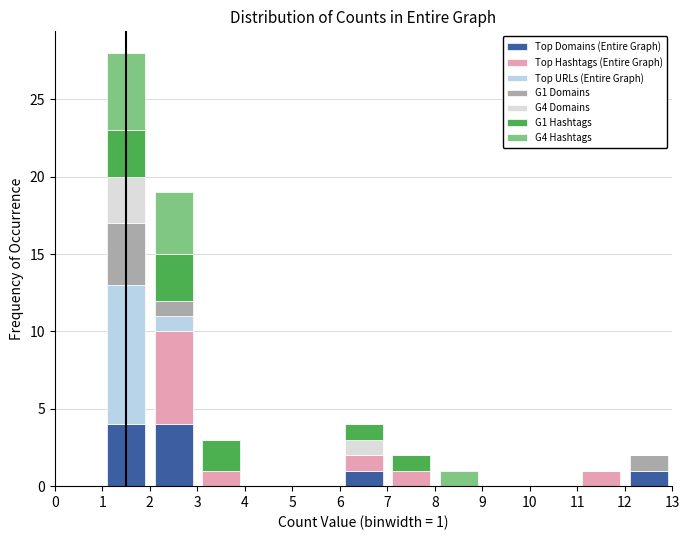

Which range on the x-axis has the tallest stacked bar (by total height)?

1 to 2